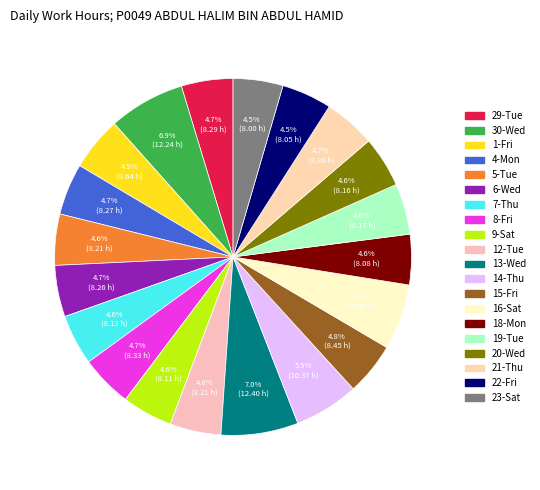

To the nearest percent, what portion does 13-Wed represent?

7%